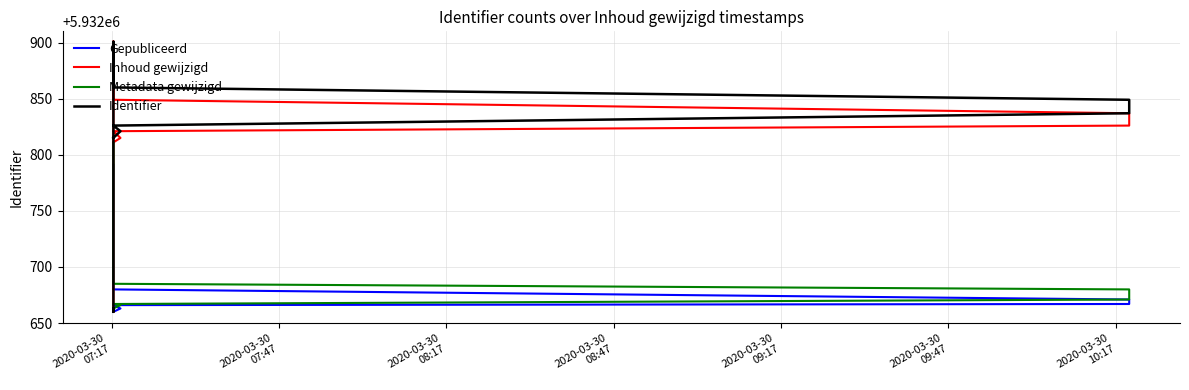

What is the average value of the Inhoud gewijzigd series?

5932854